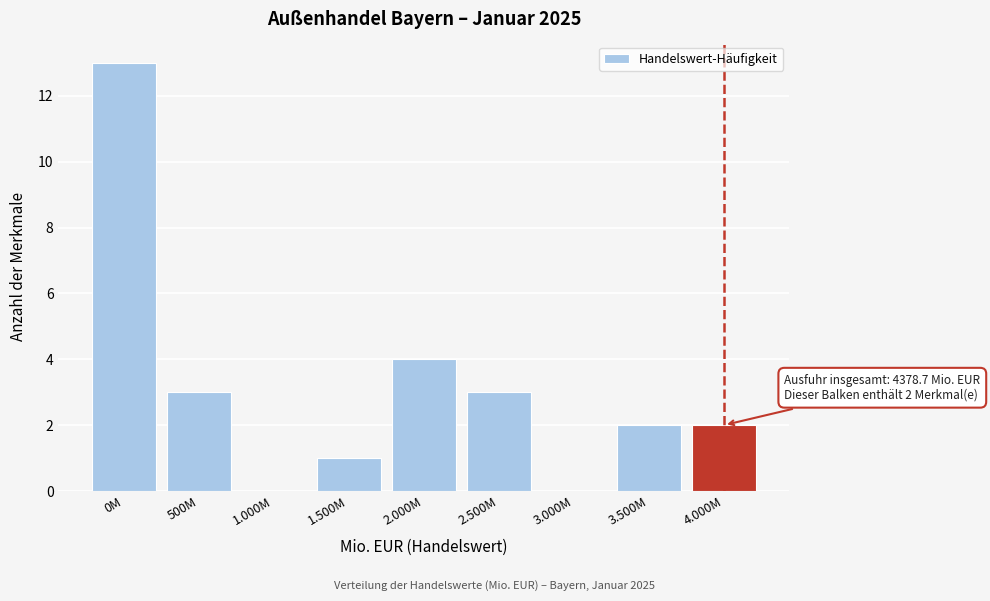

Reading right to left, what are all the values shown in this chart?

4.000M=2	3.500M=2	3.000M=0	2.500M=3	2.000M=4	1.500M=1	1.000M=0	500M=3	0M=13